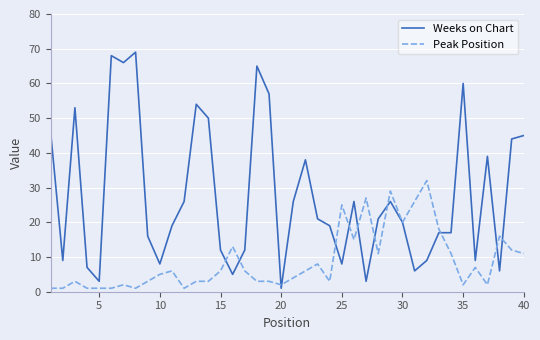

What is the minimum value for Peak Position?

1